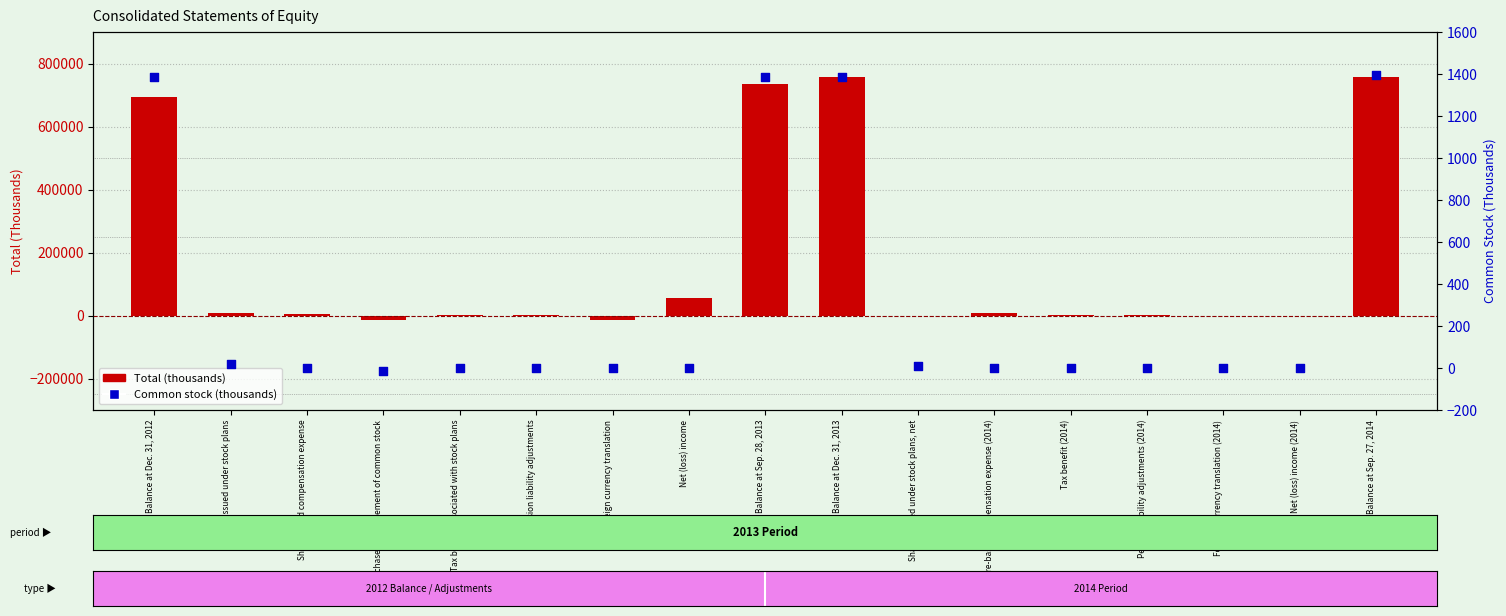

At which category is the sum across all series the highest?

Balance at Sep. 27, 2014